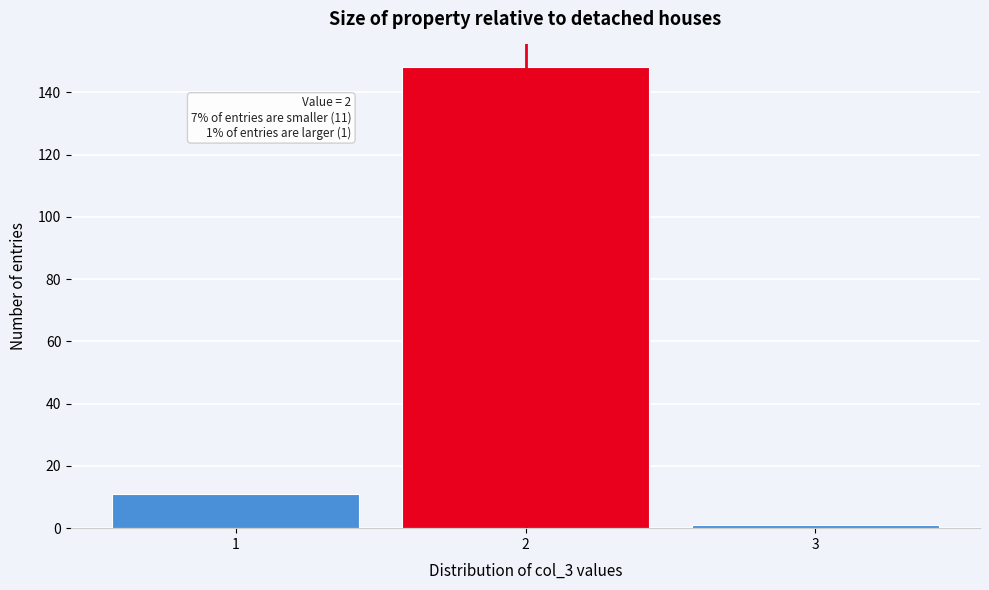

Reading right to left, what are all the values shown in this chart?

3=1	2=148	1=11